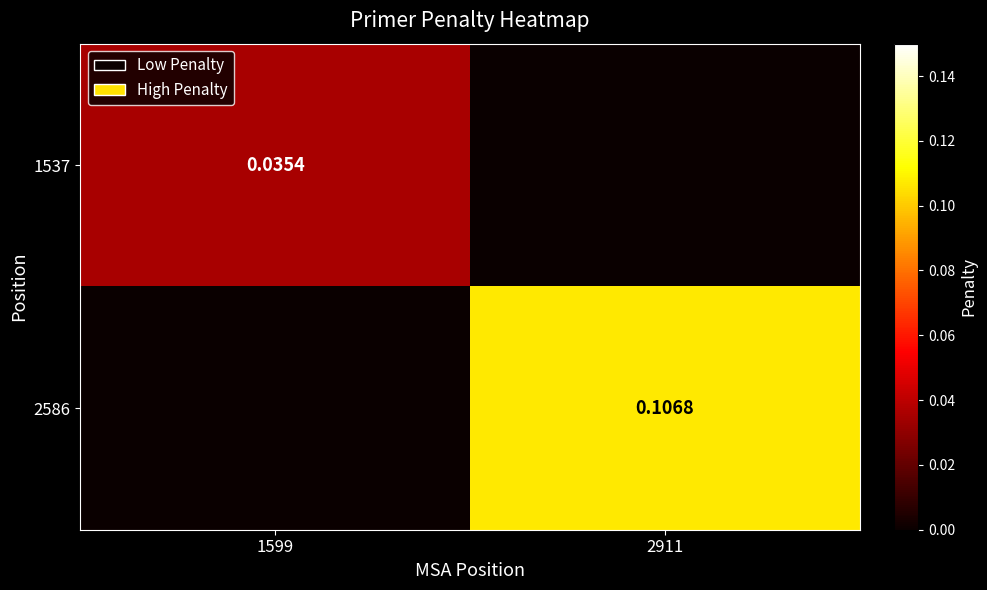

Which category has the highest value in the 1537 series?

1599